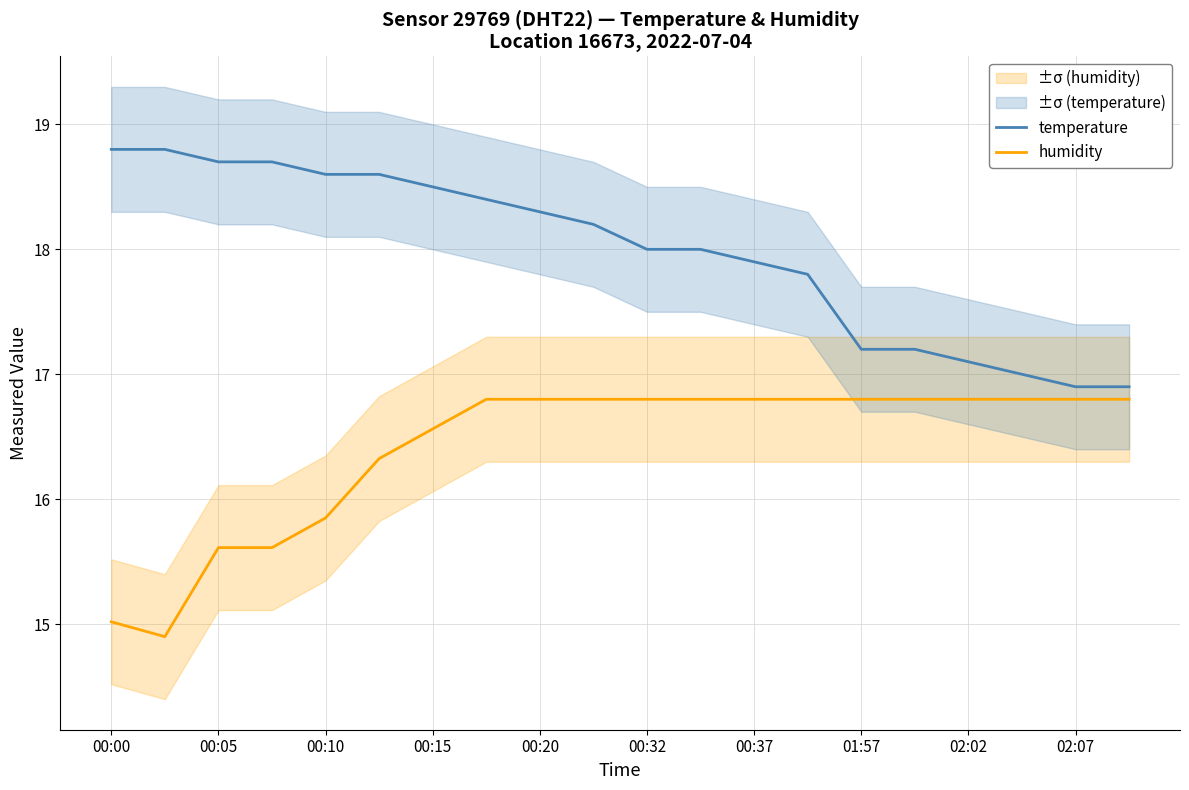

Does the chart display data point markers on the line(s)?

No